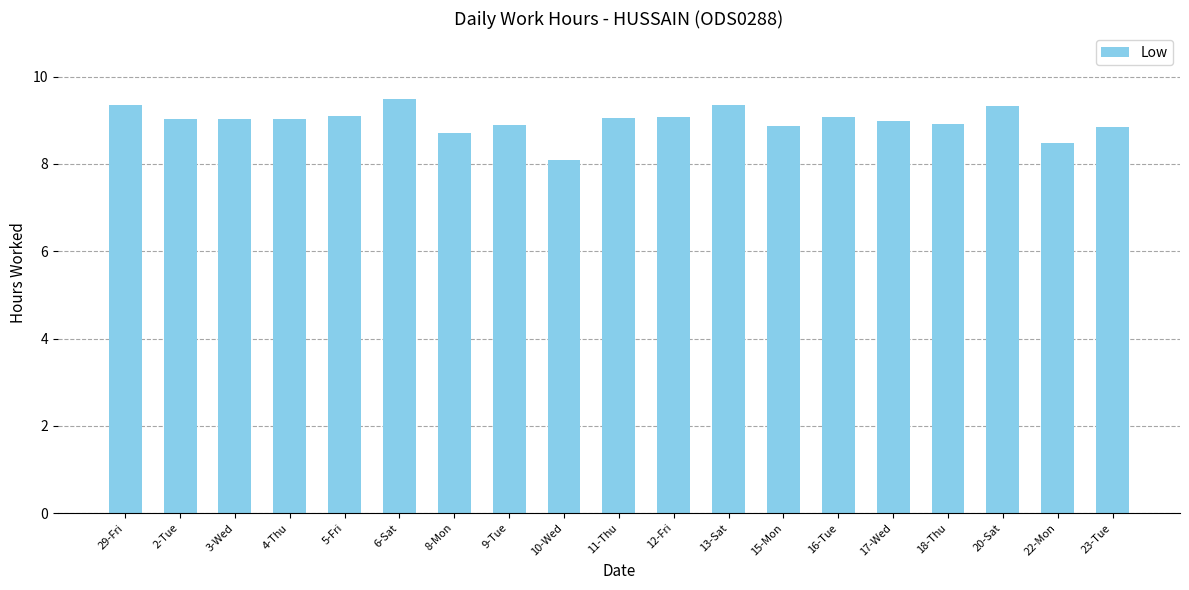

Which category has the highest value across all series?

6-Sat